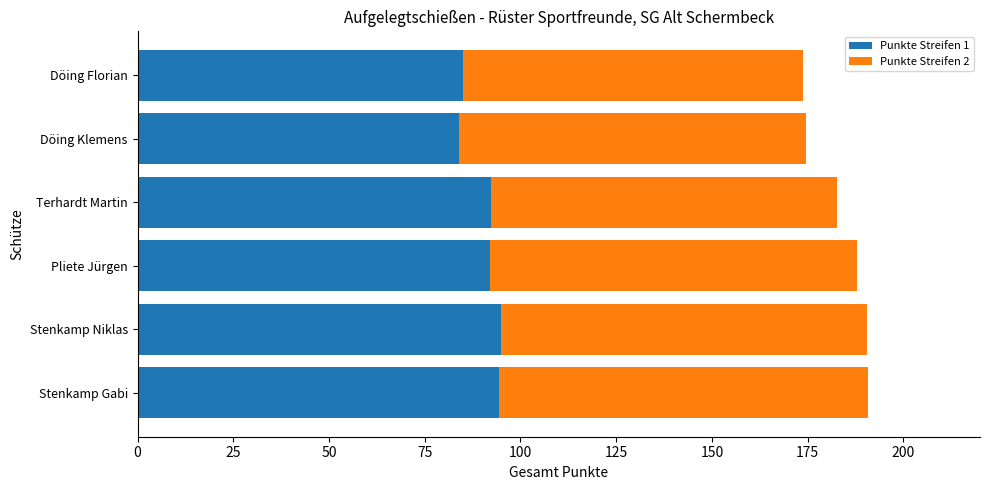

Count the number of data series in this chart.

2